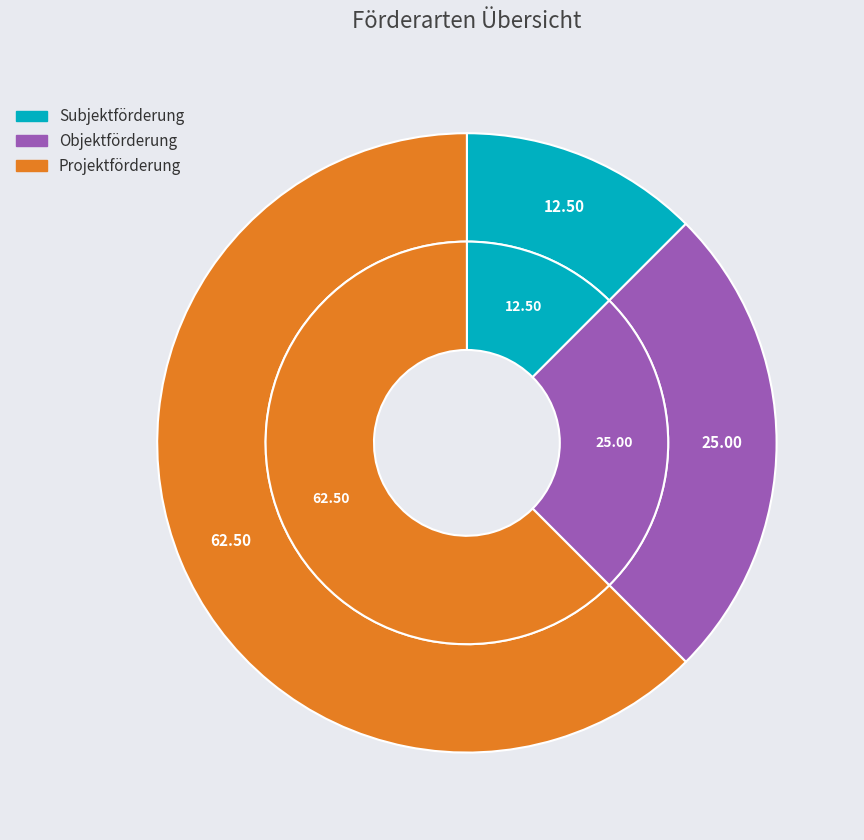

True or false: Subjektförderung accounts for 27% of the total.

False